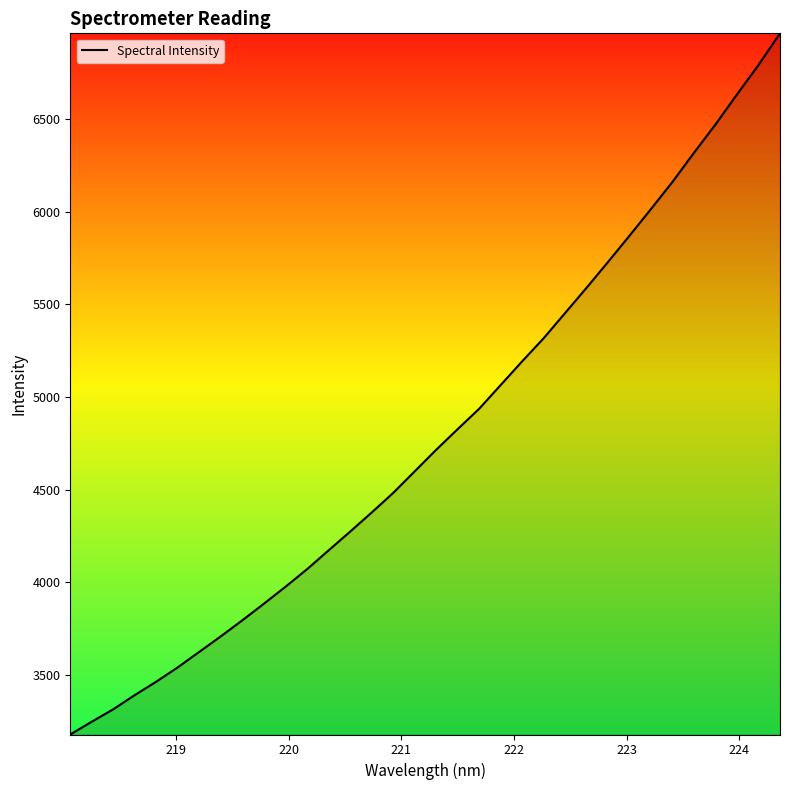

What is the difference between the maximum and minimum values?

3785.8